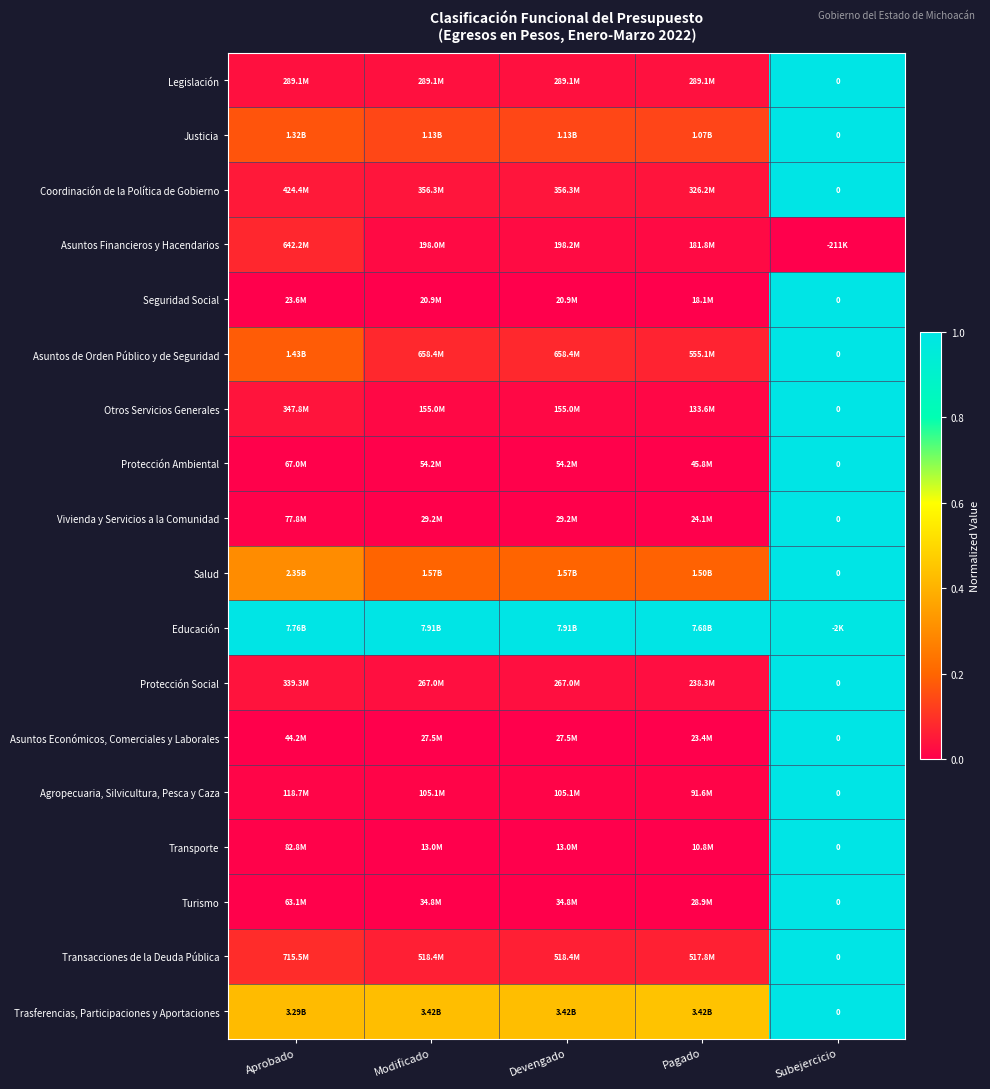

Is the value of Trasferencias, Participaciones y Aportaciones at Pagado greater than the value of Transacciones de la Deuda Pública at Aprobado?

Yes